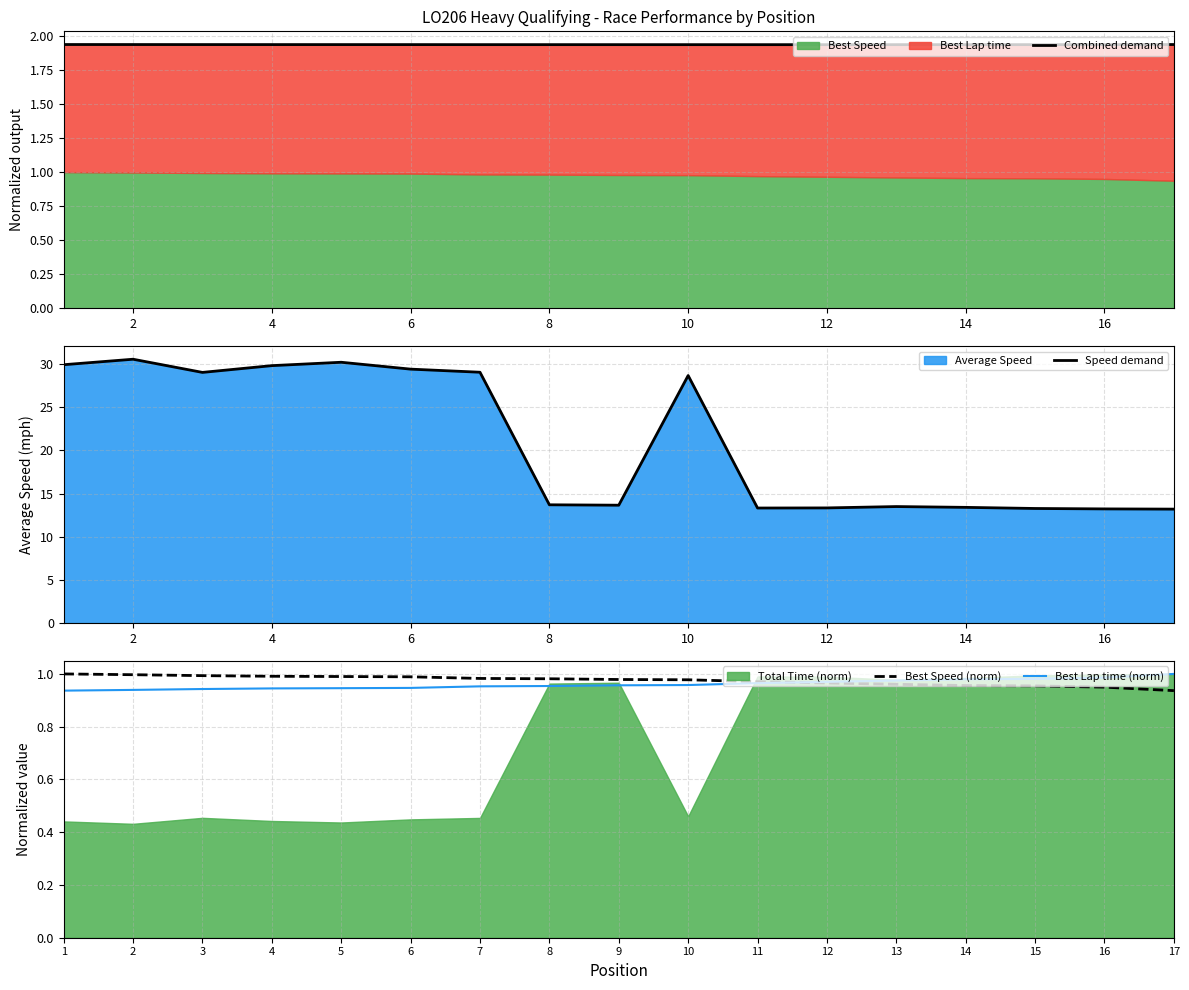

The Best Lap time (norm) series shows 1.0 at 17. True or false?

True